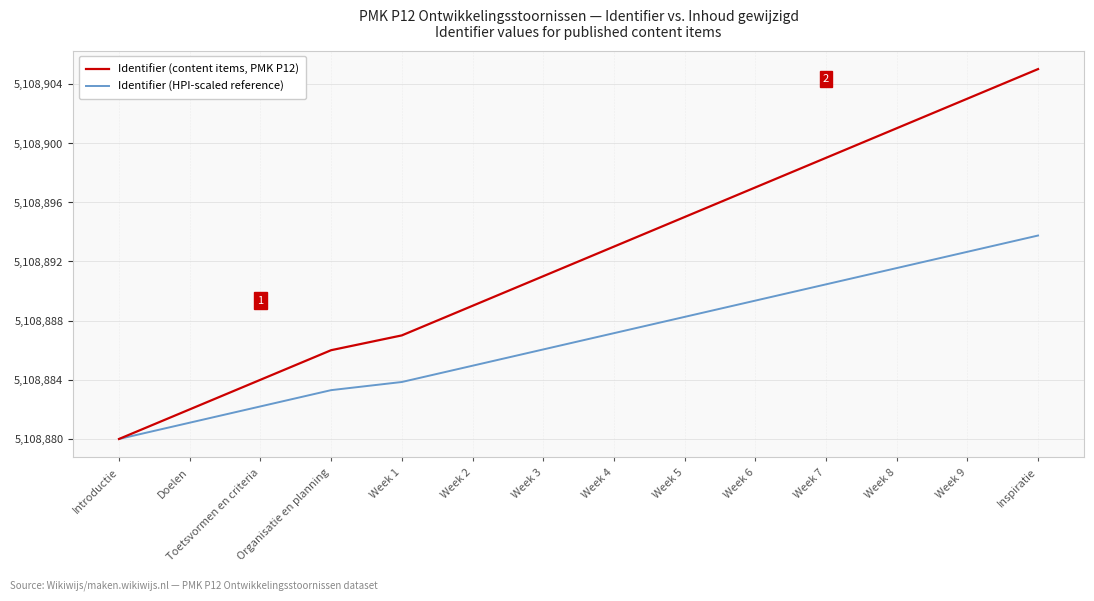

Rank the series by their maximum value, from highest to lowest.

Identifier (content items, PMK P12), Identifier (HPI-scaled reference)